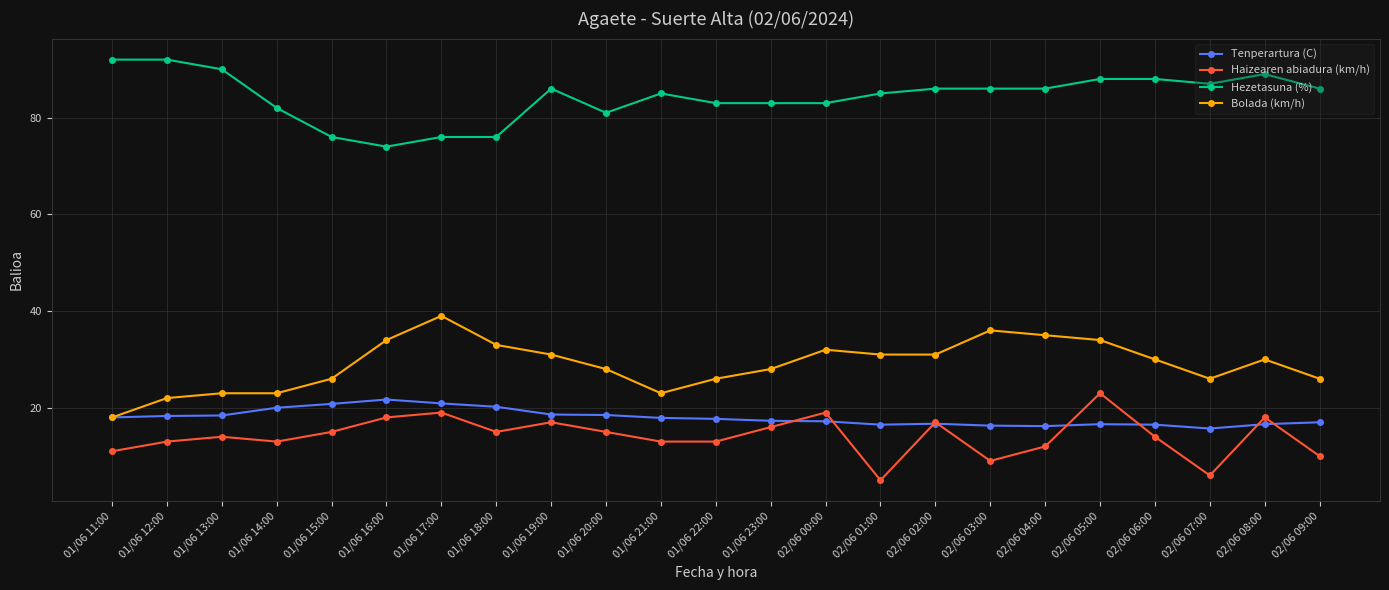

What is the value of the Bolada (km/h) point at the 16th from the left?

31.0